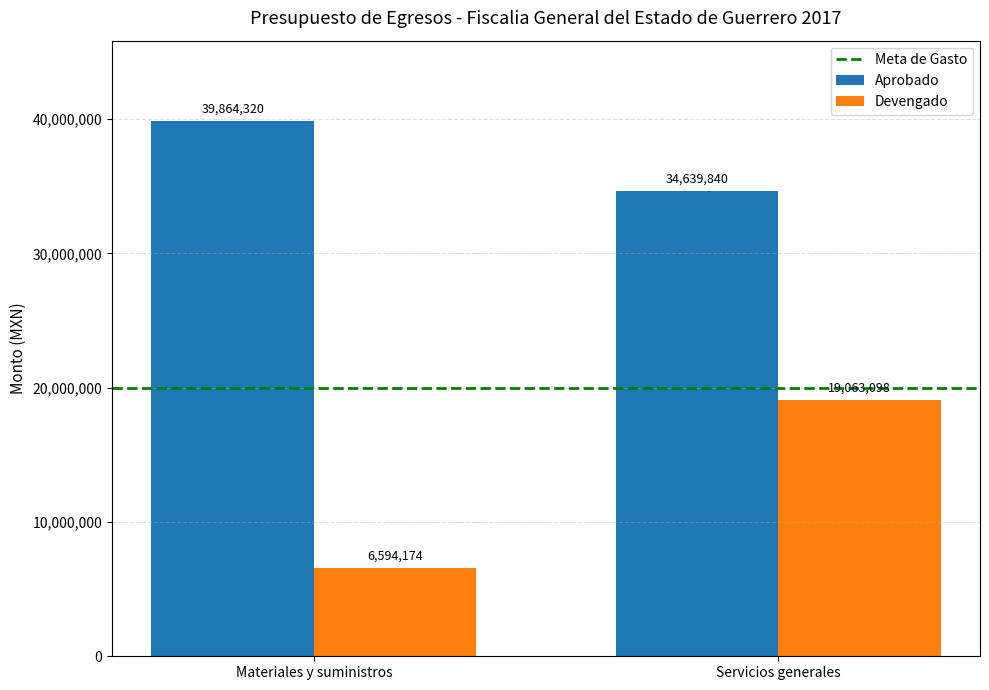

How many groups of bars are there?

2